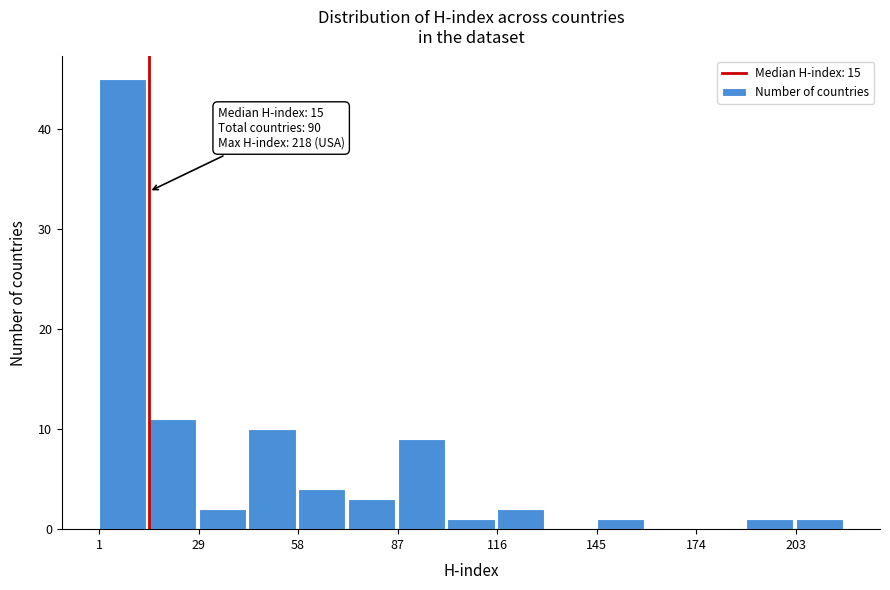

Read against the x-axis, roughly where is the centre of the tallest bar?

10